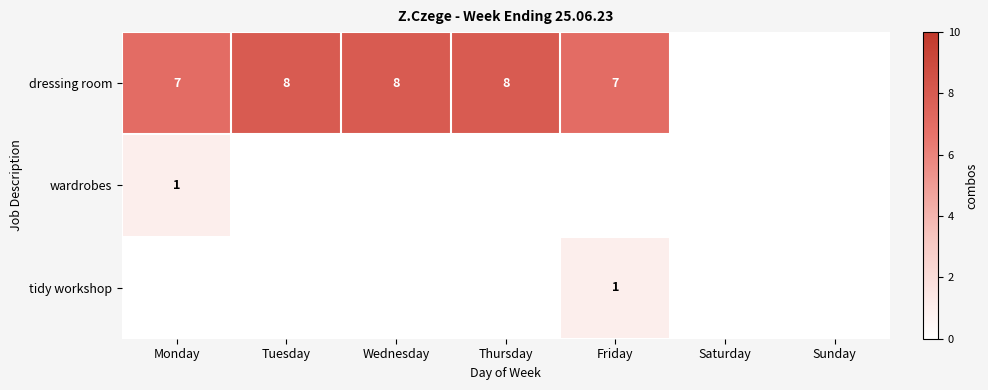

The value of dressing room at Monday is 4. True or false?

False